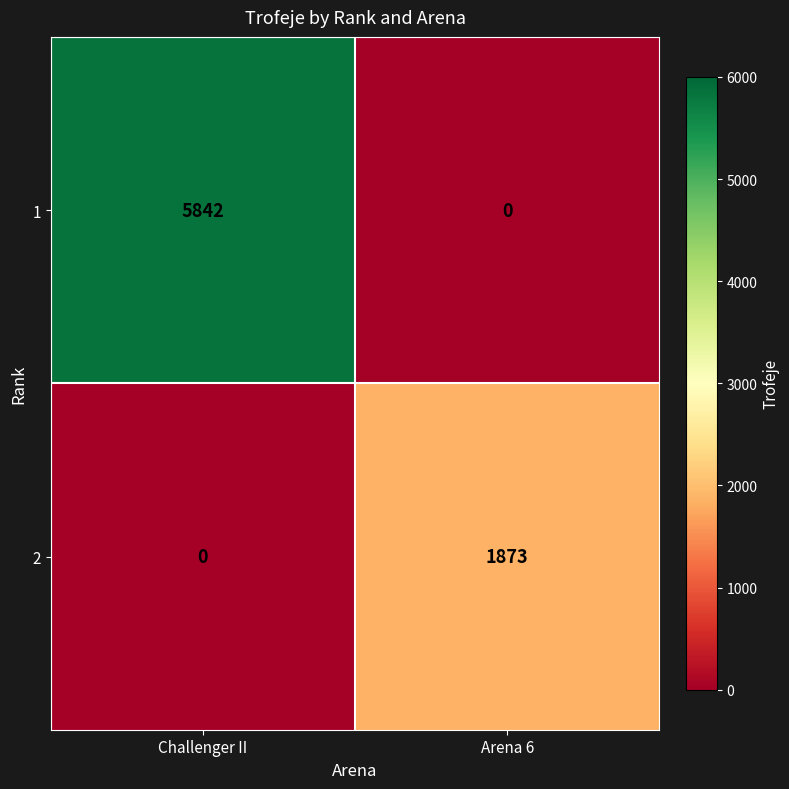

What is the spread (max minus min) of values at Arena 6?

1873